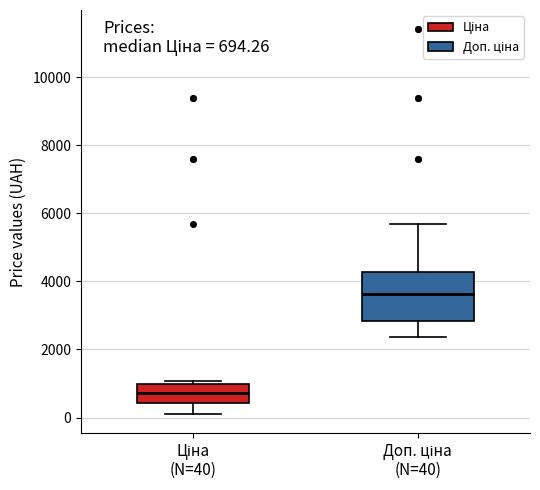

Which box has the highest median line?

Доп. ціна (N=40)